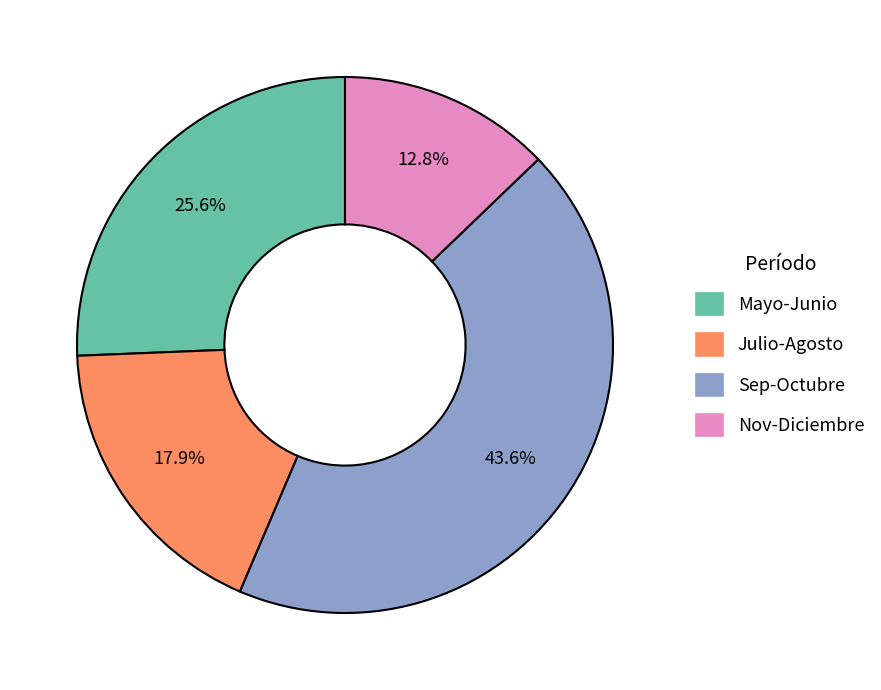

Is there any slice that represents more than half of the pie?

No